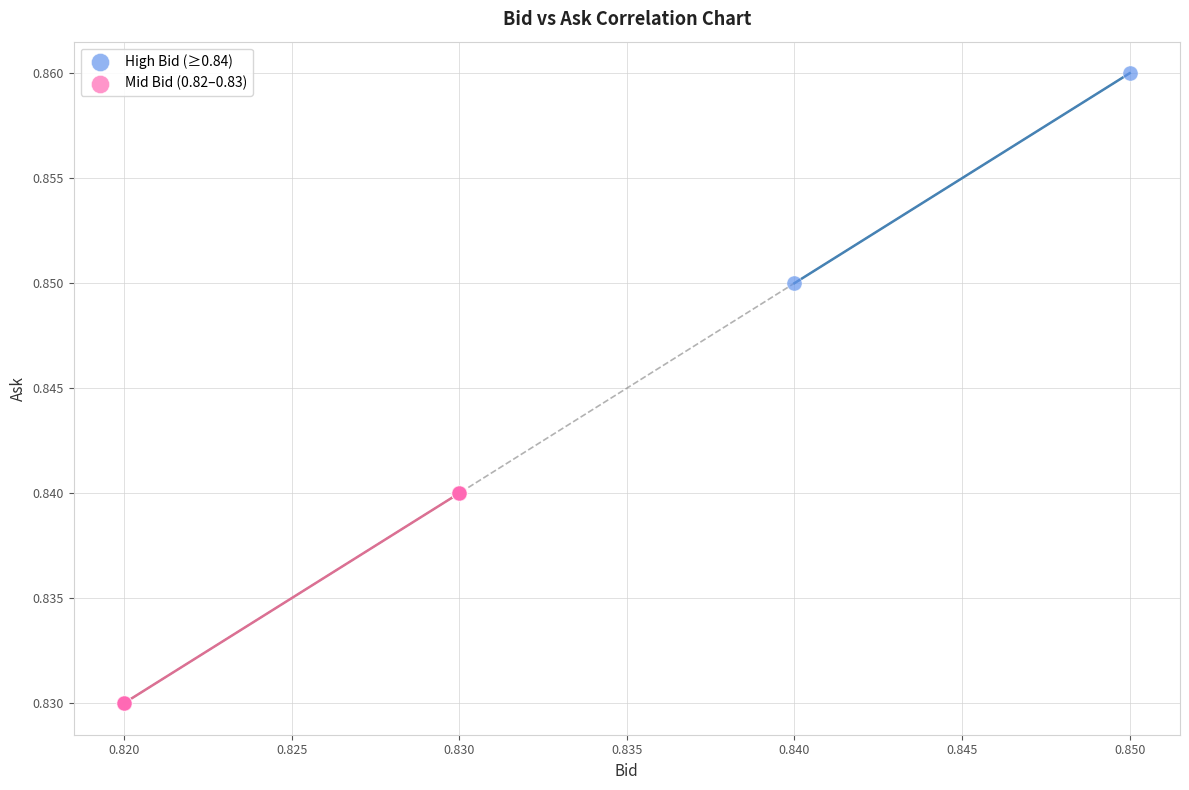

What are all the series names shown in the legend?

High Bid (≥0.84), Mid Bid (0.82–0.83)